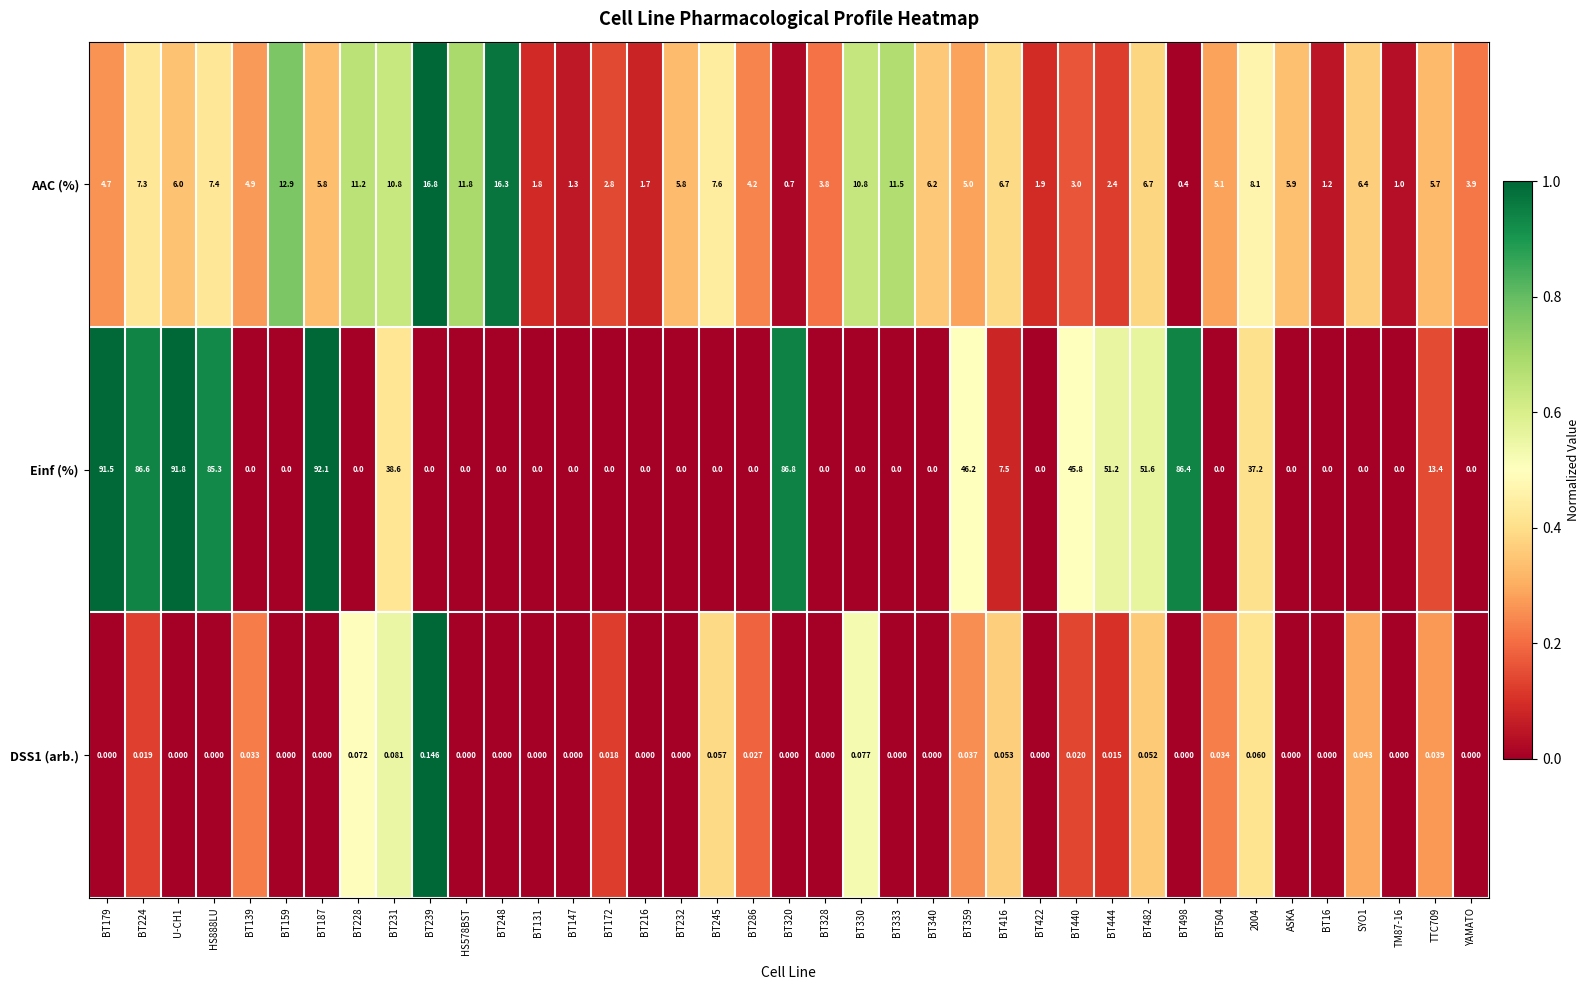

Which series has the largest total across all categories?

Einf (%)